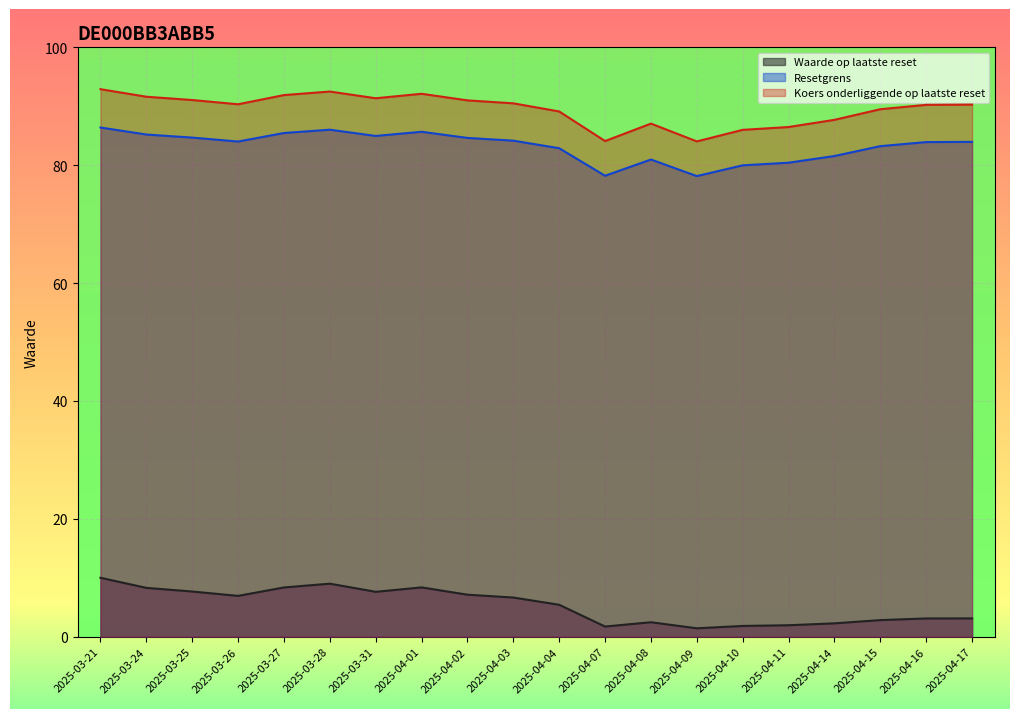

How many distinct data groups are displayed?

3